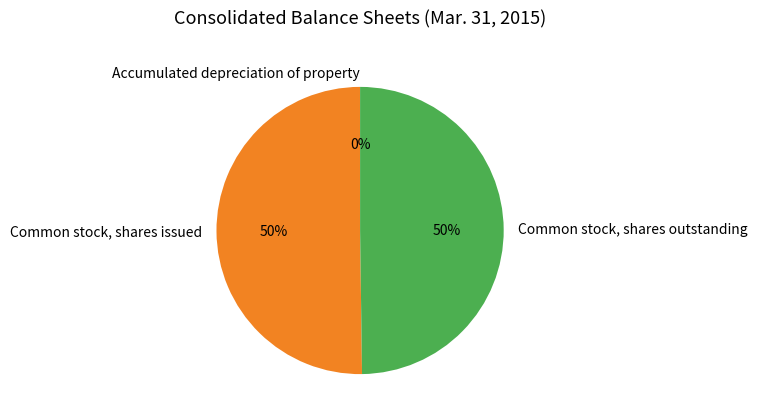

Is it true that Common stock, shares issued is 50% of the pie?

True